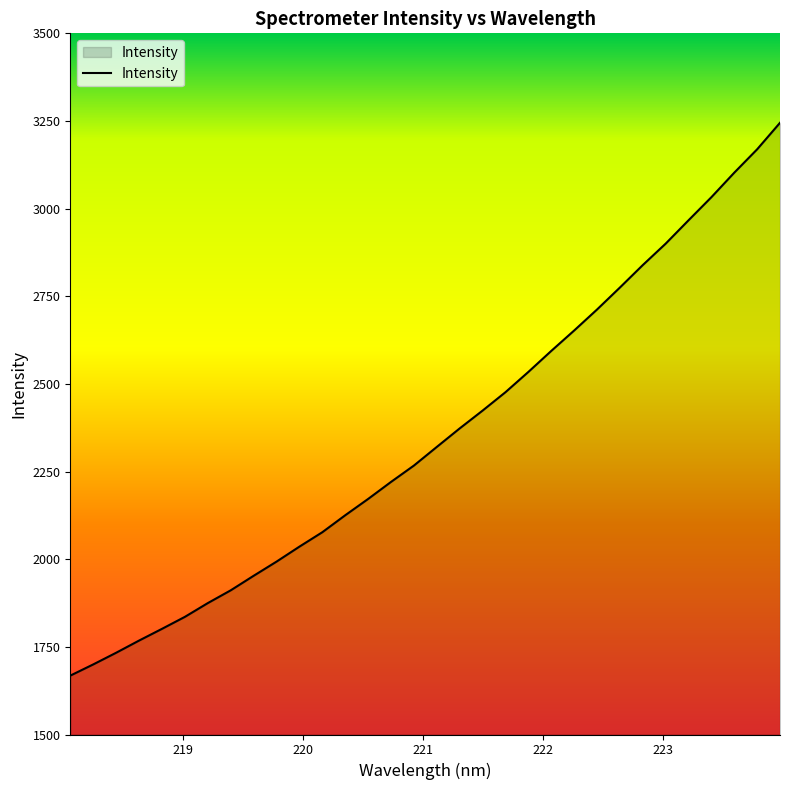

What is the greatest value displayed?

3244.8